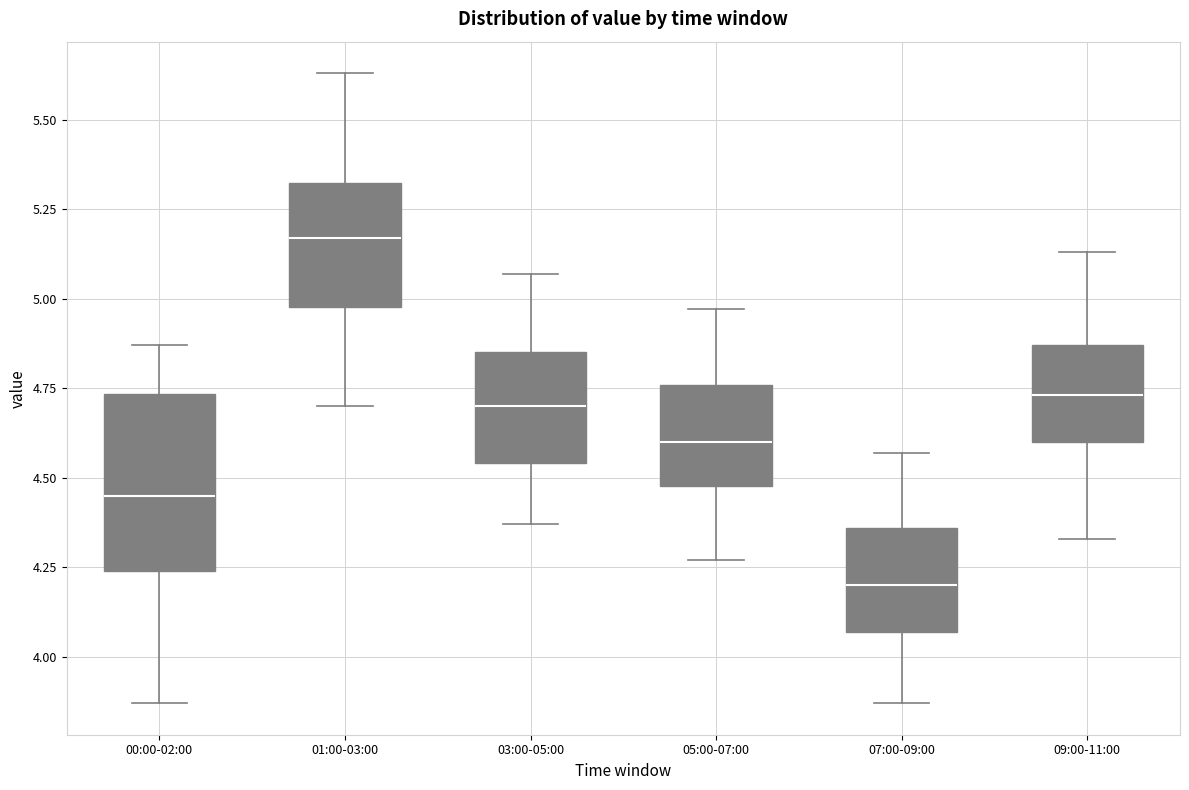

Which box has the highest median line?

01:00-03:00